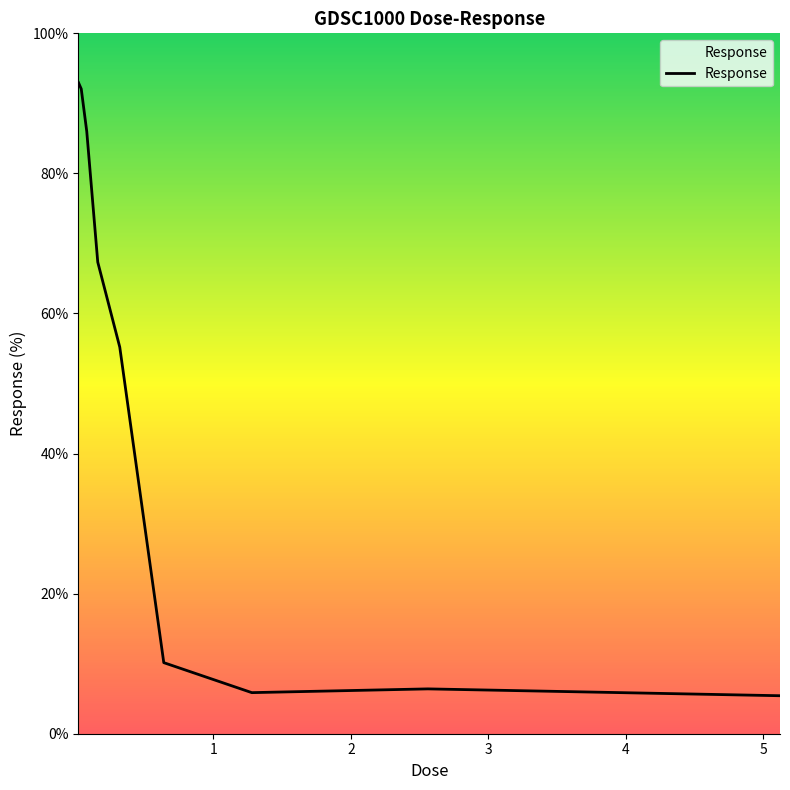

What is the difference between the maximum and minimum values?

87.5